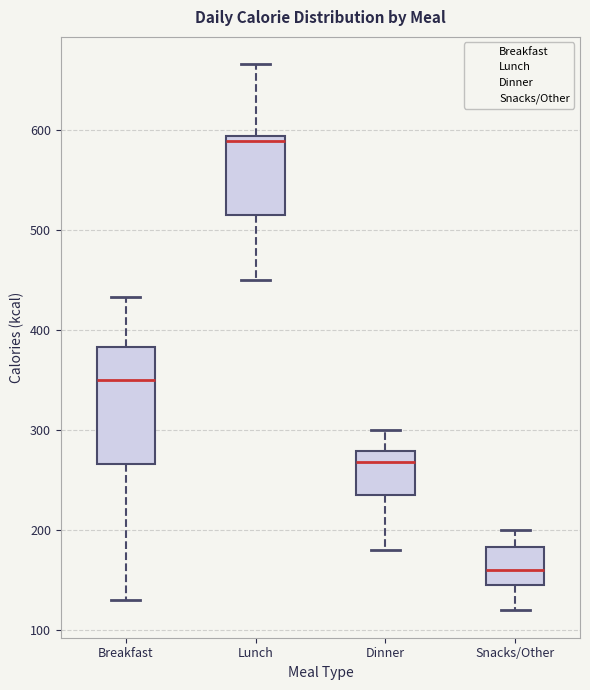

Reading left to right, transcribe this box plot: for each box, give where its median line is, the range the box spans, and where its two whiskers end, as read against the y-axis. The values are not printed on the chart, so give them approximately, as read against the axis.

Breakfast: median 350, box 270 to 380, whiskers 130 to 430
Lunch: median 590 (just below the box's upper edge), box 520 to 590, whiskers 450 to 670
Dinner: median 270, box 240 to 280, whiskers 180 to 300
Snacks/Other: median 160, box 150 to 180, whiskers 120 to 200